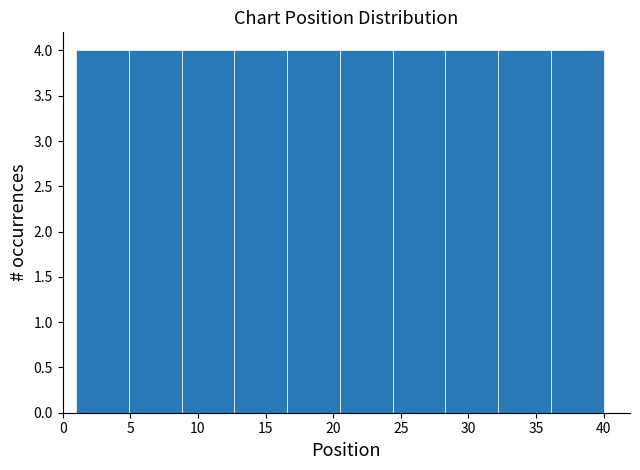

Reading left to right, transcribe this chart: for each bar, give the range it covers on the x-axis and its height. Neither the bar edges nor the heights are printed on the chart, so give them approximately, as read against the axes.

1.0 to 4.9: 4
4.9 to 8.8: 4
8.8 to 12.7: 4
12.7 to 16.6: 4
16.6 to 20.5: 4
20.5 to 24.4: 4
24.4 to 28.3: 4
28.3 to 32.2: 4
32.2 to 36.1: 4
36.1 to 40.0: 4